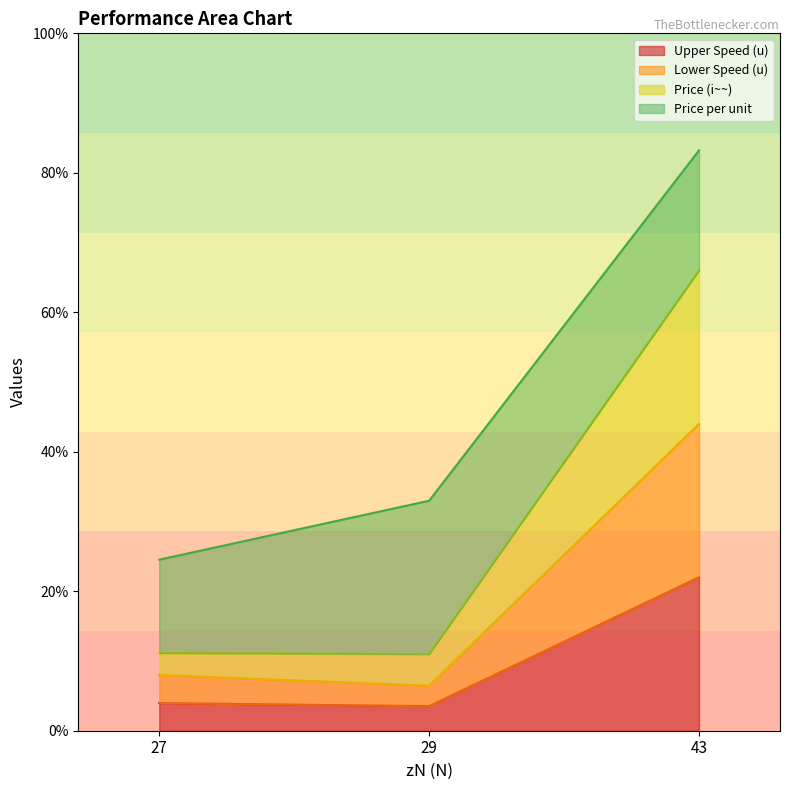

What are all the series names shown in the legend?

Upper Speed (u), Lower Speed (u), Price (i~~), Price per unit